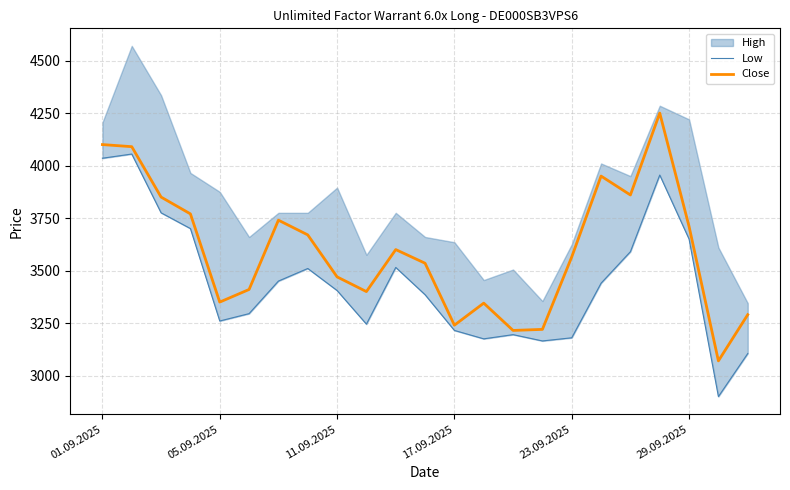

Which category has the highest value in the Close series?

19